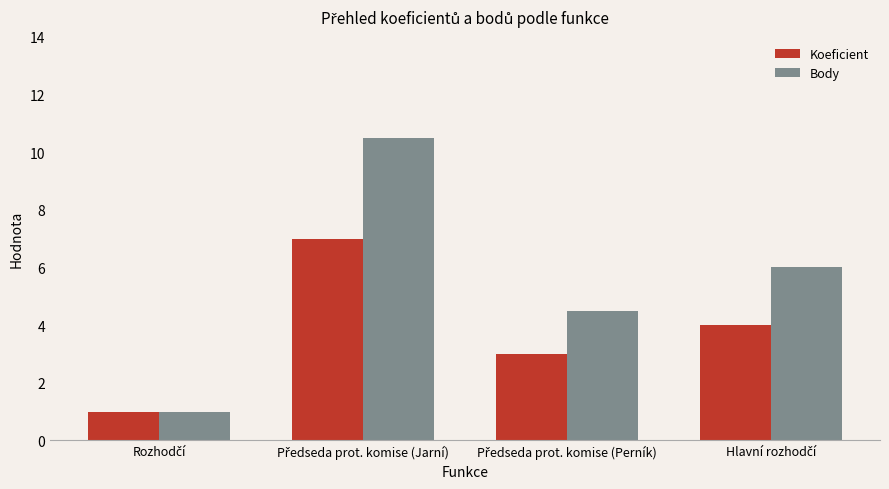

Which series has the largest total across all categories?

Body